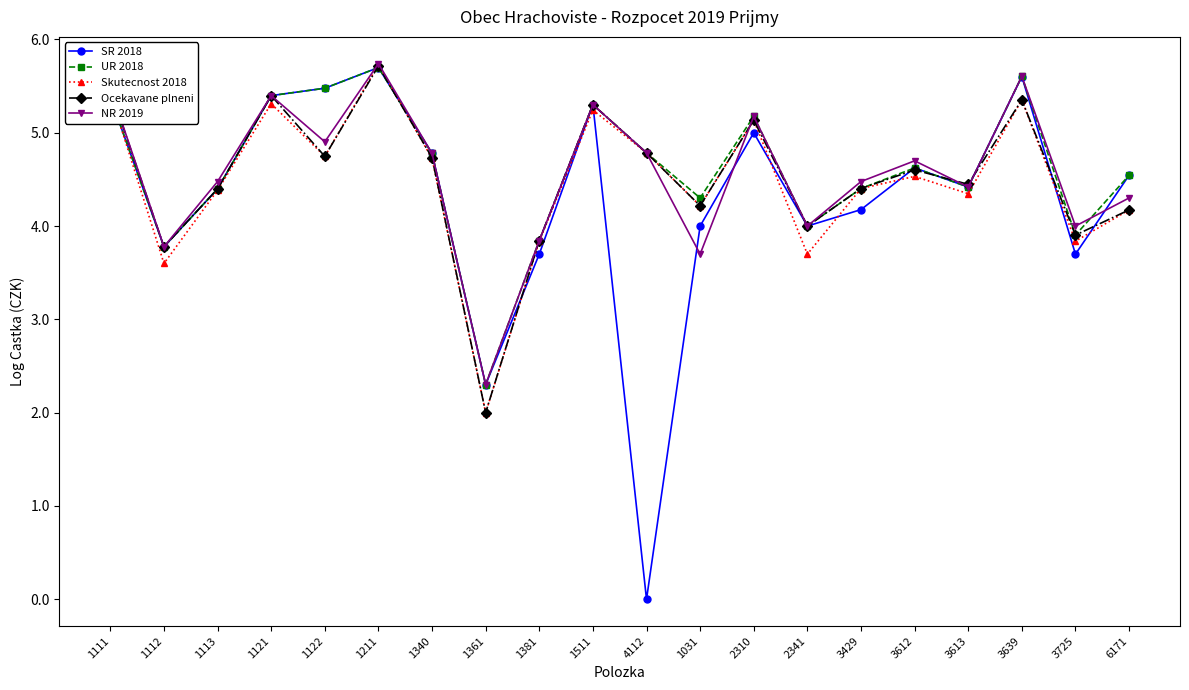

What is the maximum value for Skutecnost 2018?

5.7